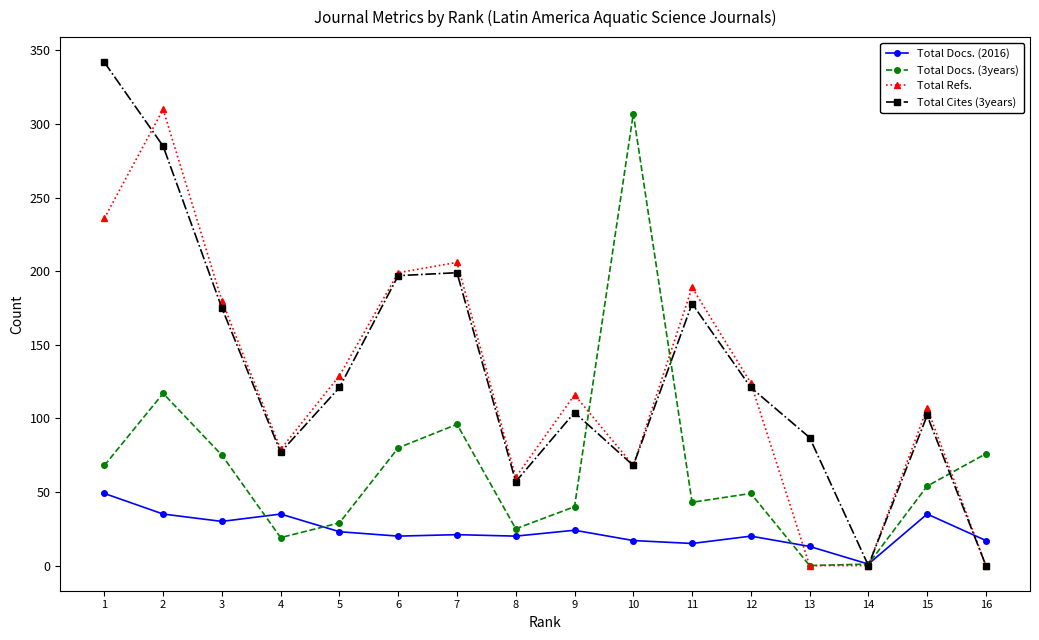

At how many categories does at least one series exceed 37?

15